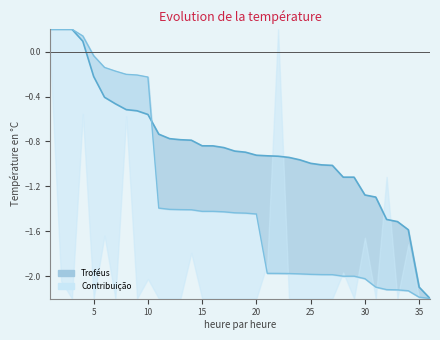

Does the chart have visible grid lines?

No